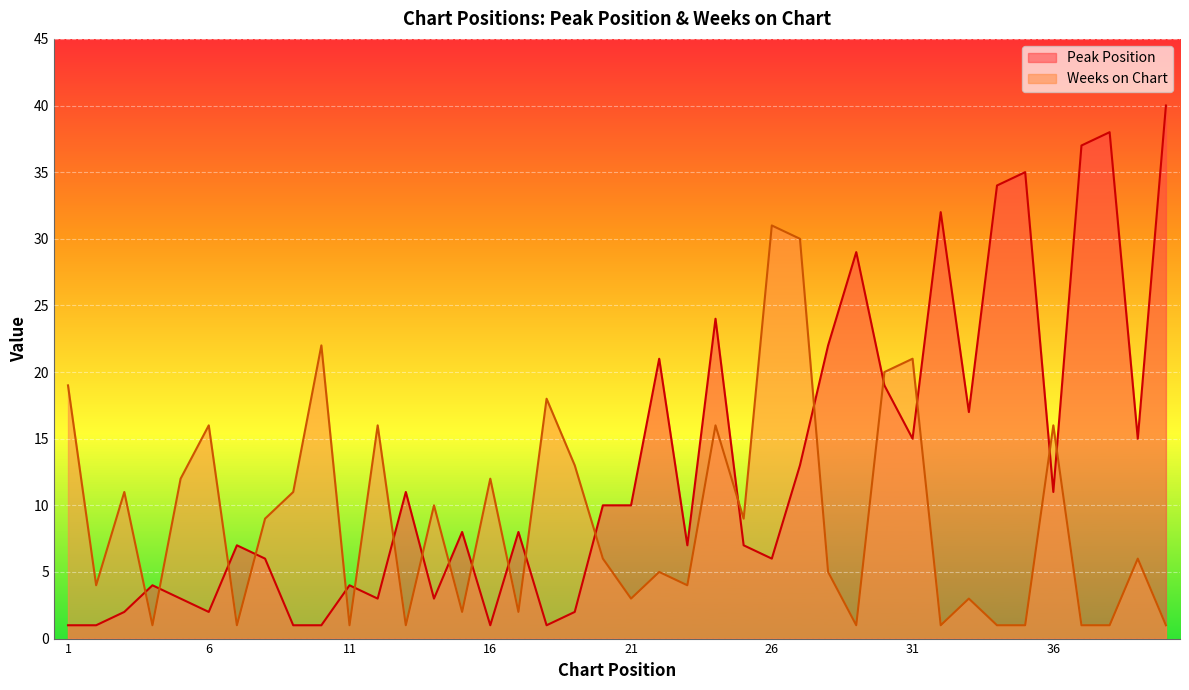

List the series in order of their peak value, highest first.

Peak Position, Weeks on Chart